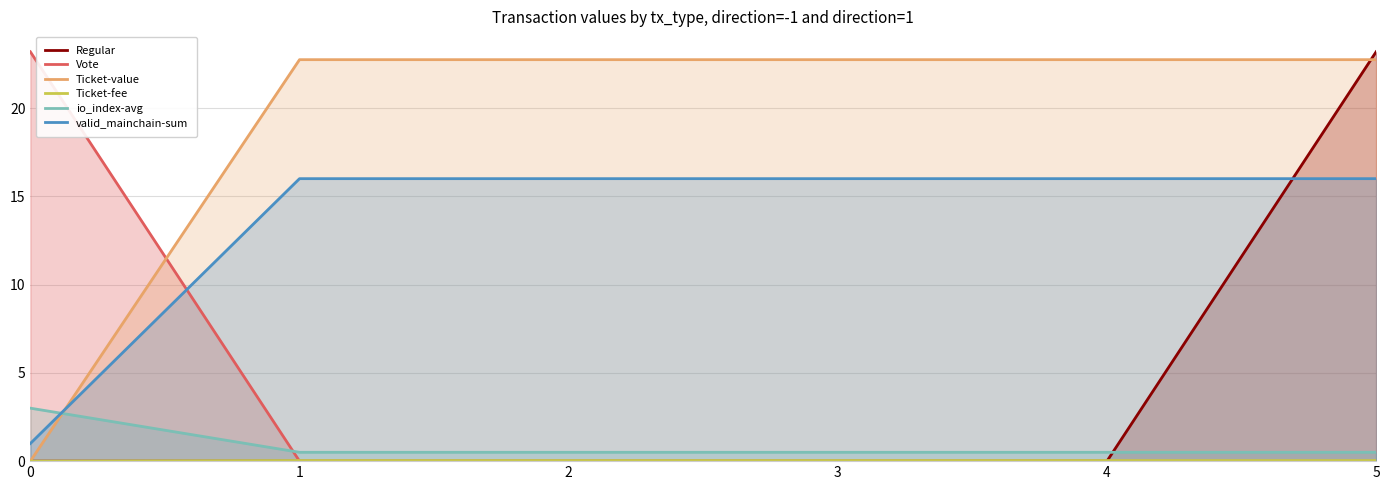

Between 1 and 2, which series saw the biggest shift?

Regular